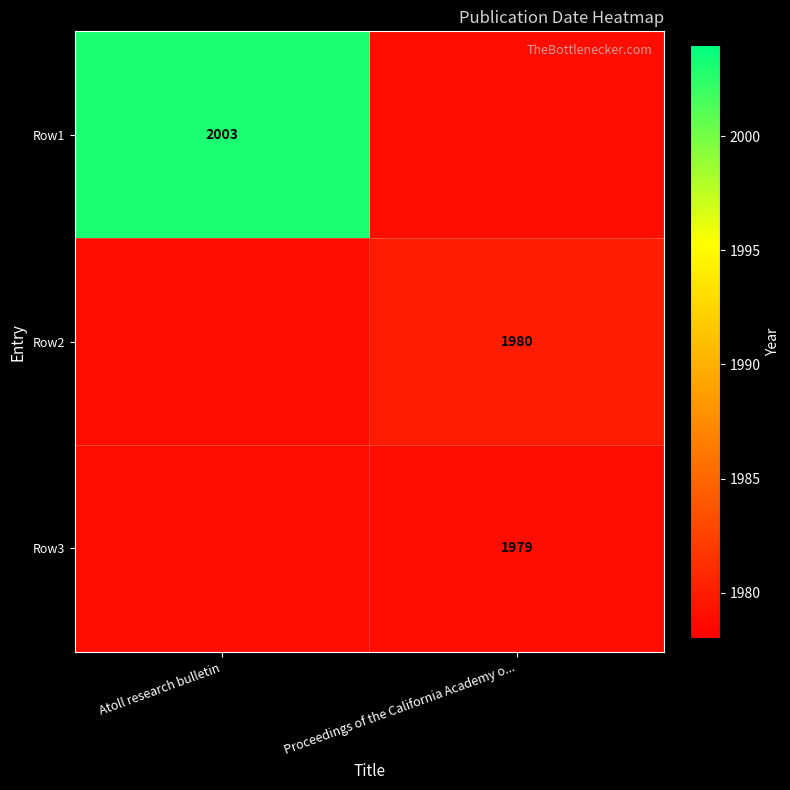

The Row2 series shows 1128 at Proceedings of the California Academy o.... True or false?

False